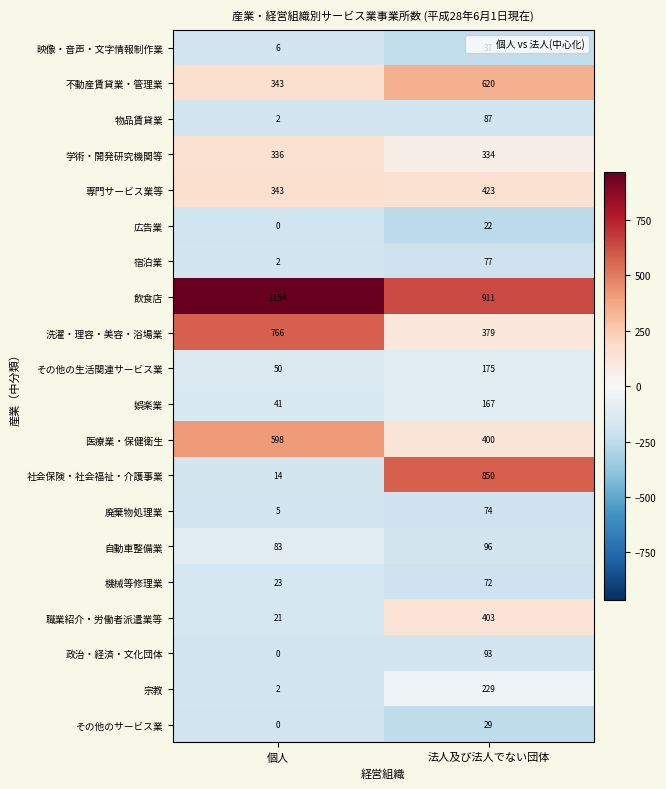

What is the greatest value displayed?

1154